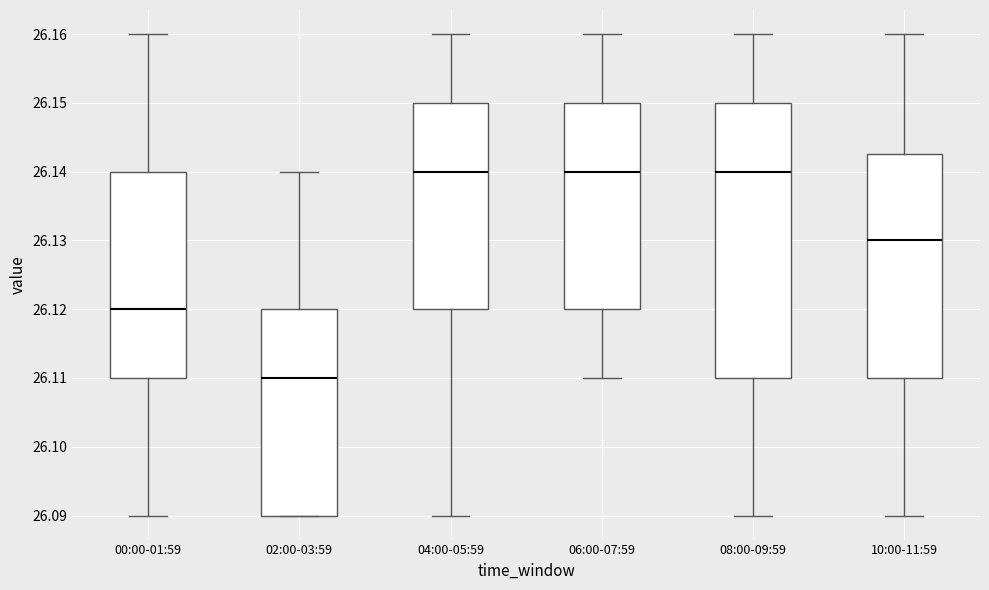

Which box is the tallest, from its lower edge to its upper edge?

08:00-09:59